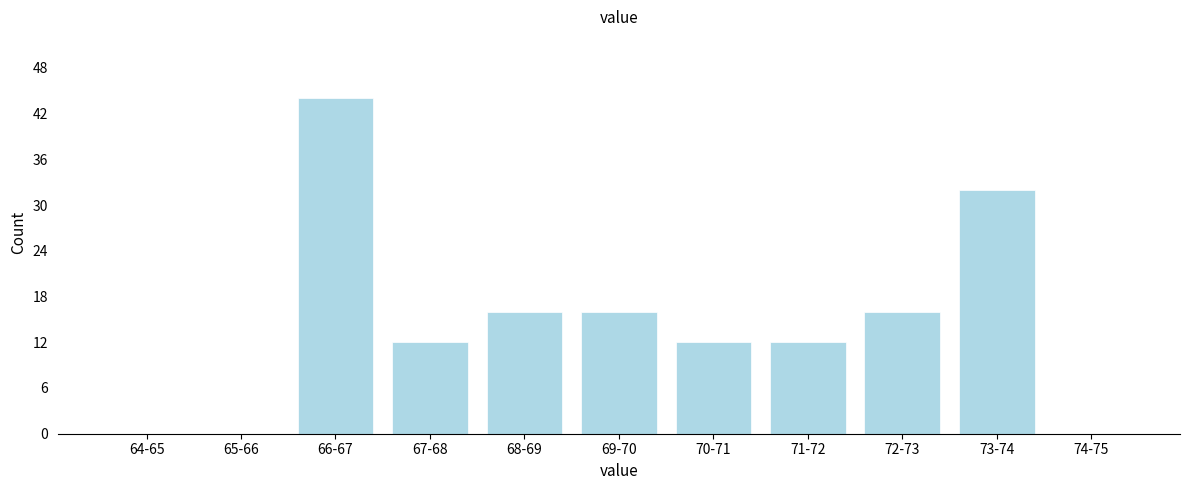

Reading right to left, what are all the values shown in this chart?

74-75=0	73-74=32	72-73=16	71-72=12	70-71=12	69-70=16	68-69=16	67-68=12	66-67=44	65-66=0	64-65=0